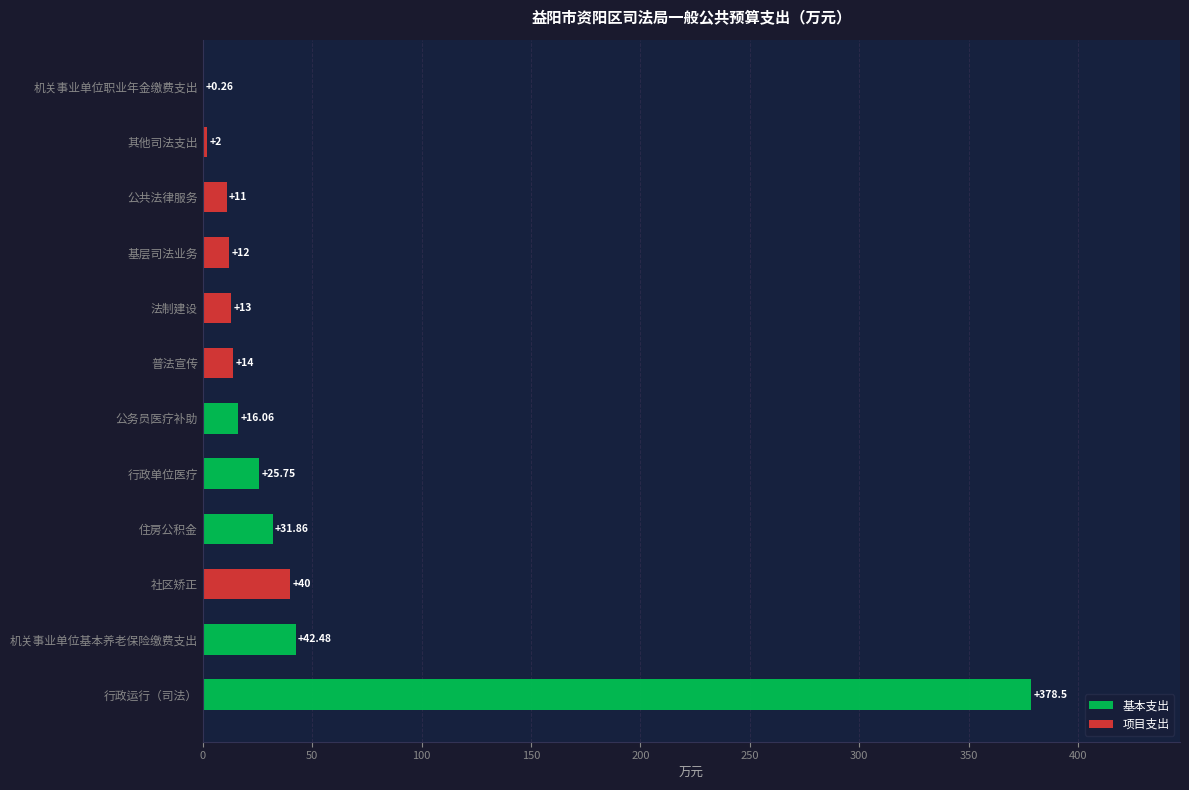

Where is 基本支出 nearest to the value 189?

机关事业单位基本养老保险缴费支出